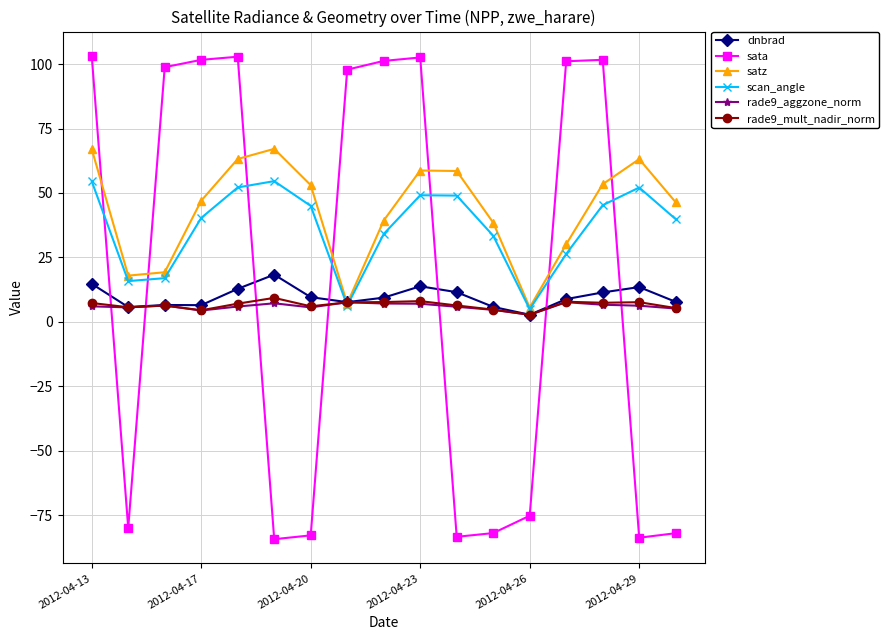

True or false: satz has more than 0 points higher than both neighbors.

True